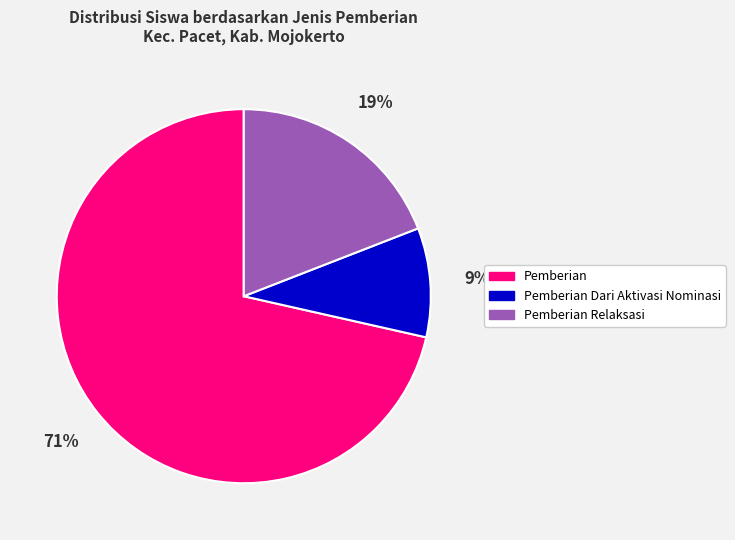

To the nearest percent, what is the average slice percentage?

33%